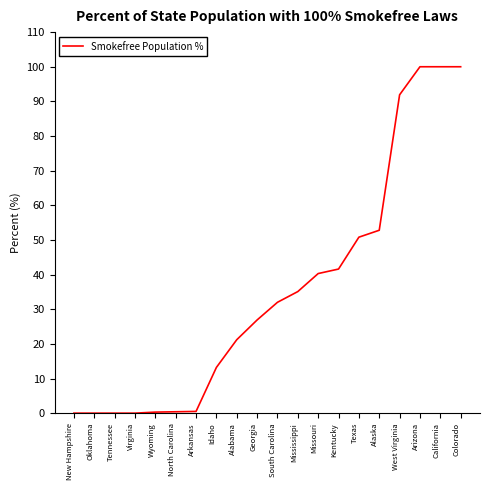

Where is the data nearest to the value 50?

Texas